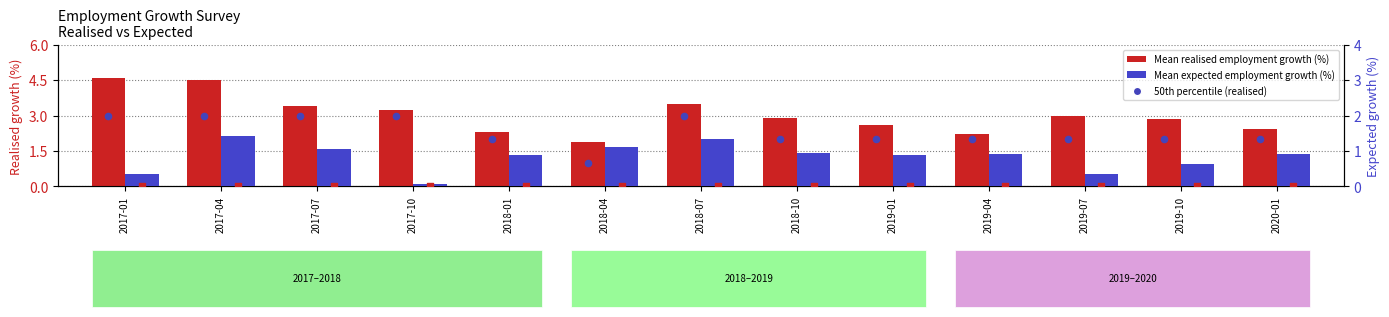

At how many categories does at least one series exceed 2?

12